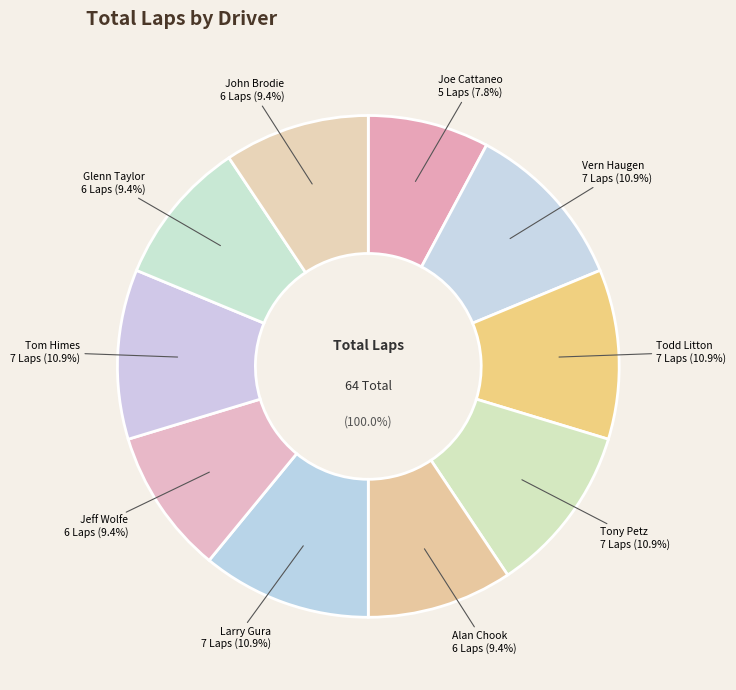

Rank the categories by value from highest to lowest.

Vern Haugen, Todd Litton, Tony Petz, Larry Gura, Tom Himes, Alan Chook, Jeff Wolfe, Glenn Taylor, John Brodie, Joe Cattaneo